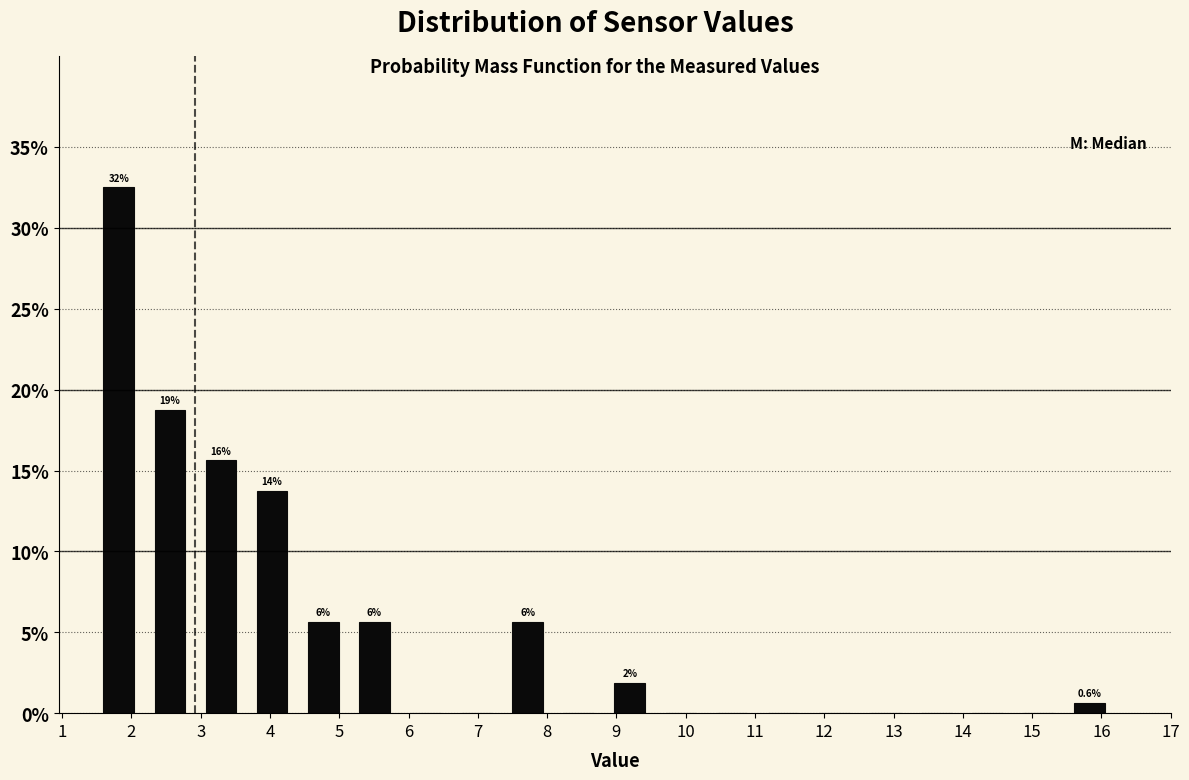

Over which range of the x-axis is the bar tallest?

1.5 to 2.2